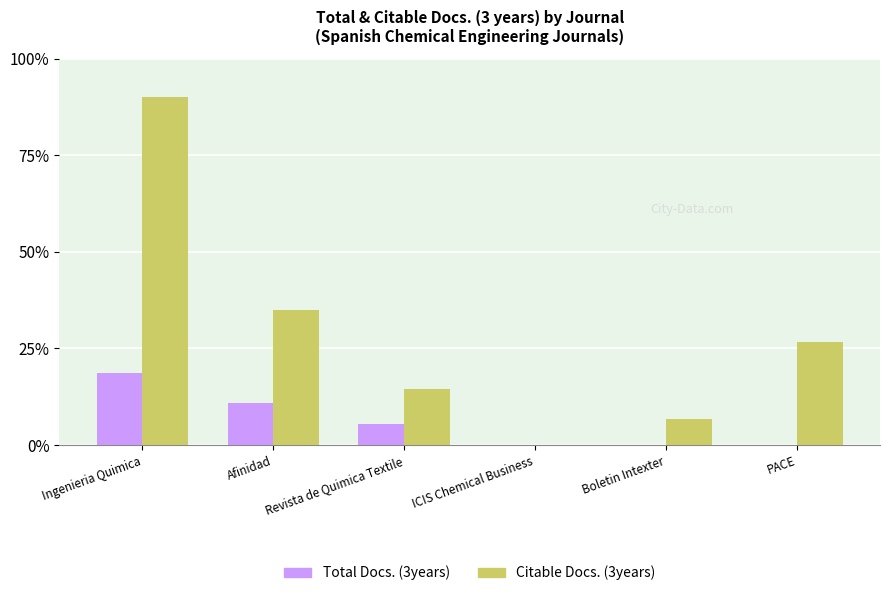

Between ICIS Chemical Business and PACE, which series saw the biggest shift?

Citable Docs. (3years)